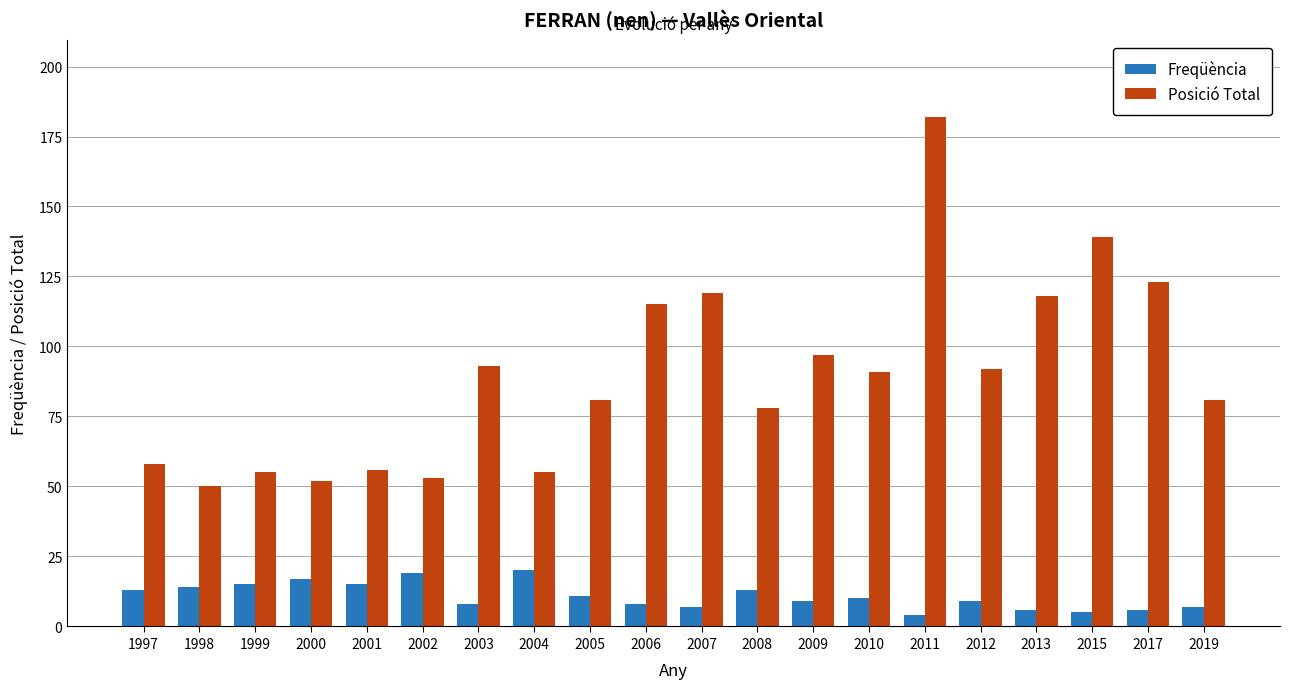

What is the spread (max minus min) of values at 2012?

83